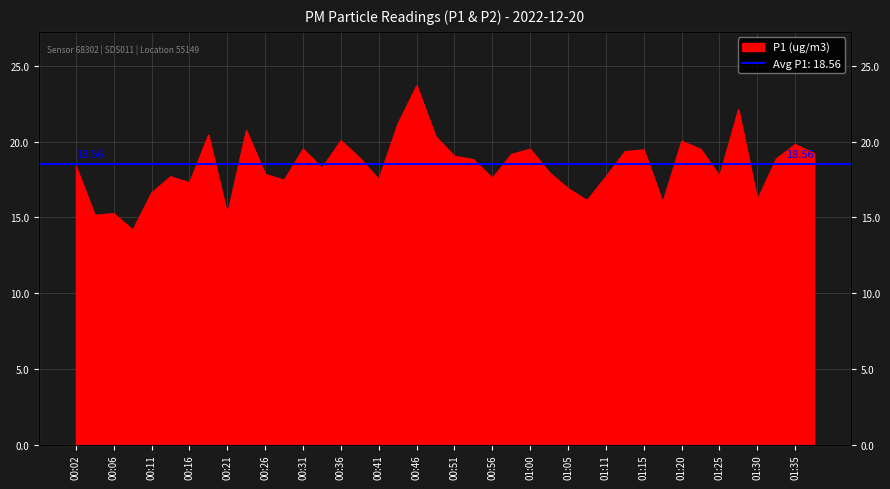

What is the difference between the maximum and minimum values?

9.5